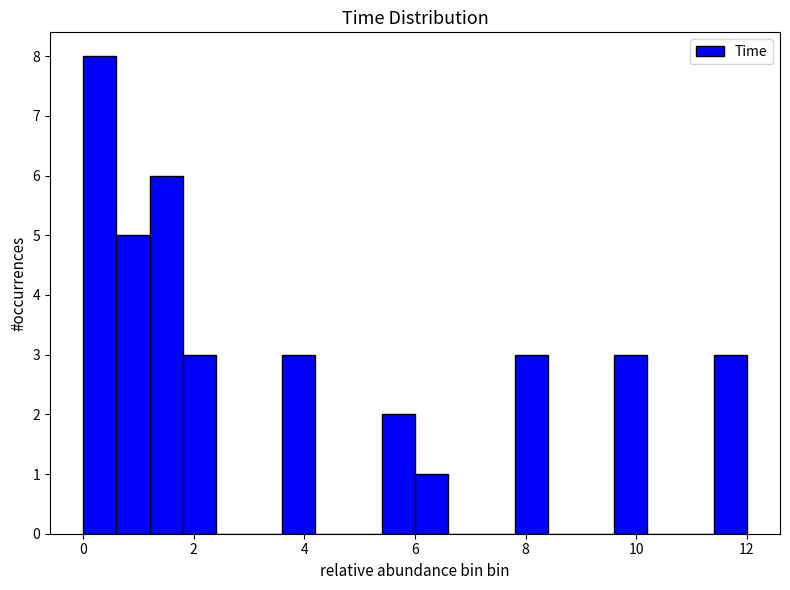

Around what value on the x-axis is the tallest bar? Give the approximate position of its centre, as read against the axis.

0.4